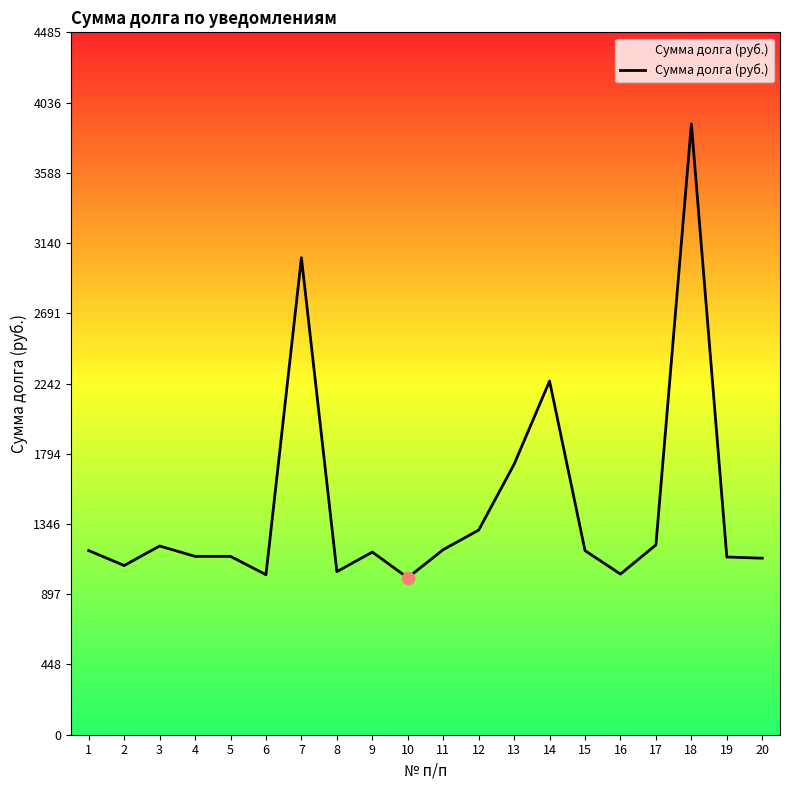

What is the ratio of the value at 17 to the value at 8?

1.2